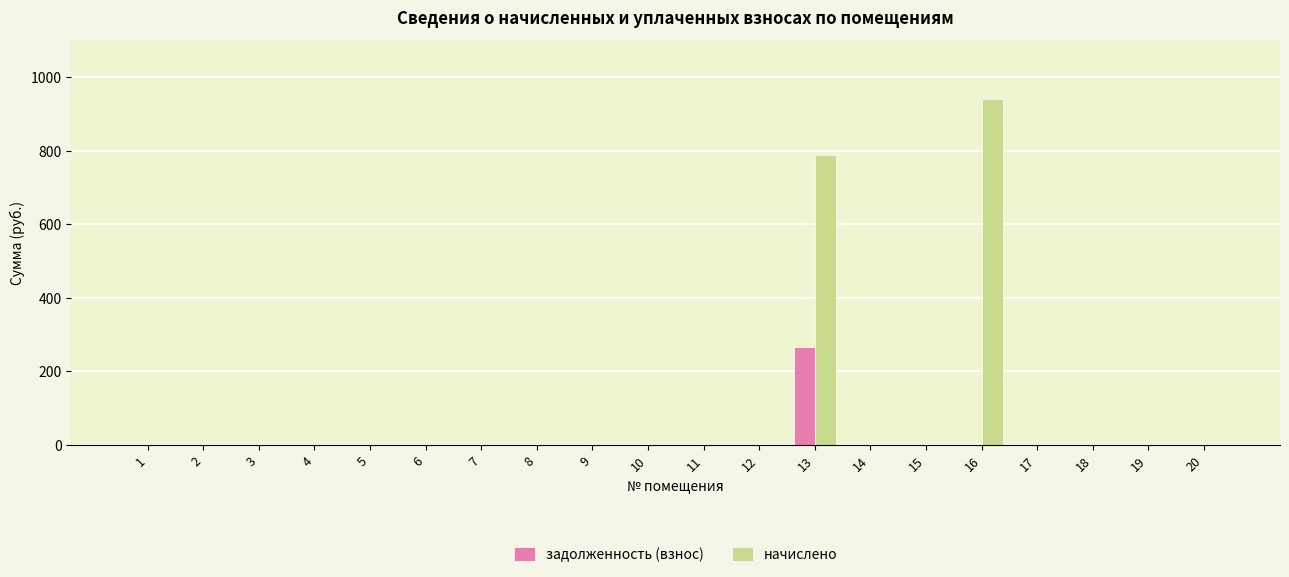

Which series has the largest total across all categories?

начислено